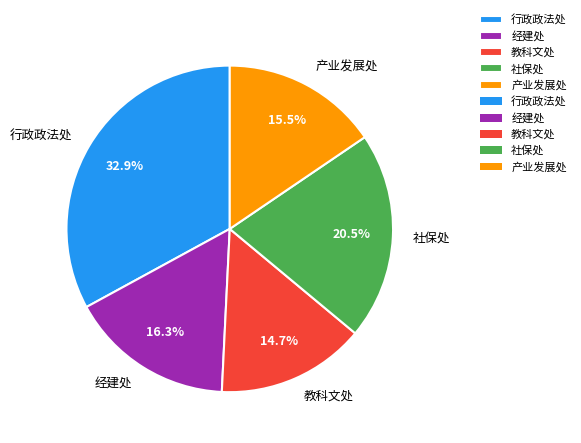

Which category has the smallest portion of the pie?

教科文处